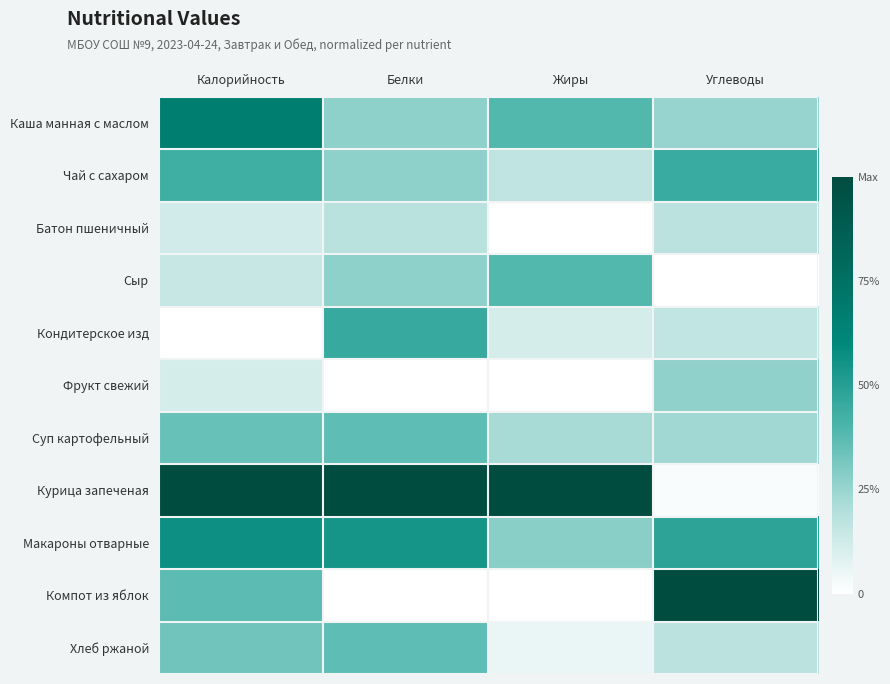

What is the difference between the highest and lowest values at Белки?

1.0